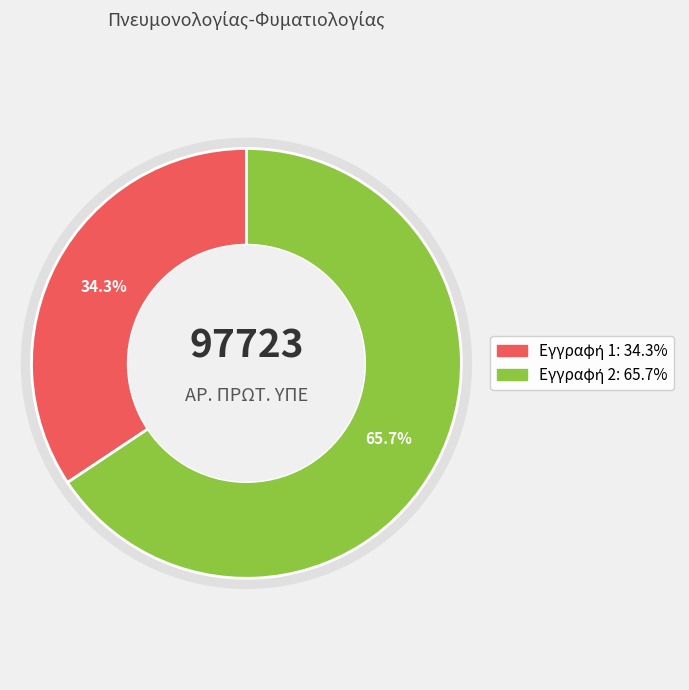

How many slices are in this pie chart?

2